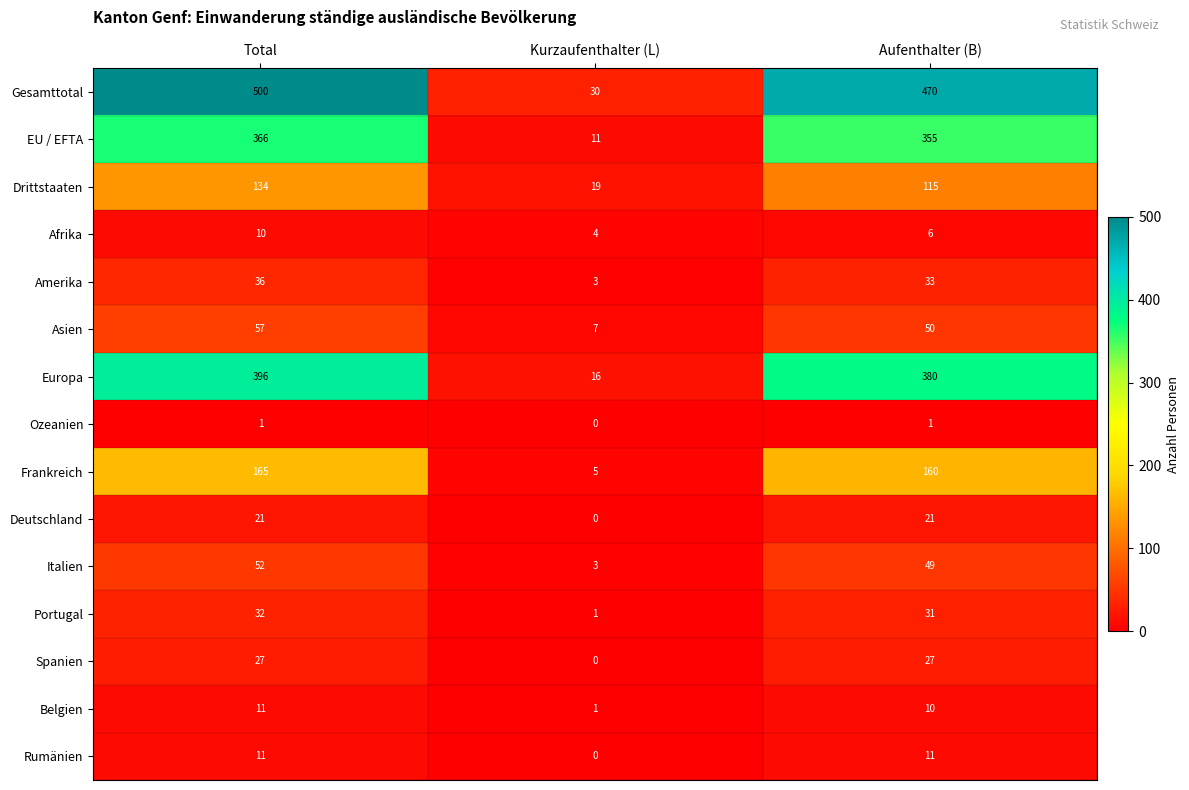

What is the total value across all series at Aufenthalter (B)?

1719